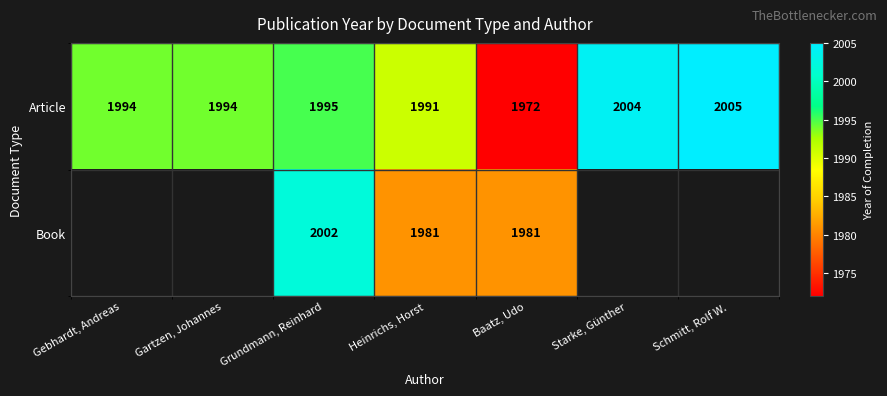

Between Grundmann, Reinhard and Gebhardt, Andreas, which is larger?

Grundmann, Reinhard